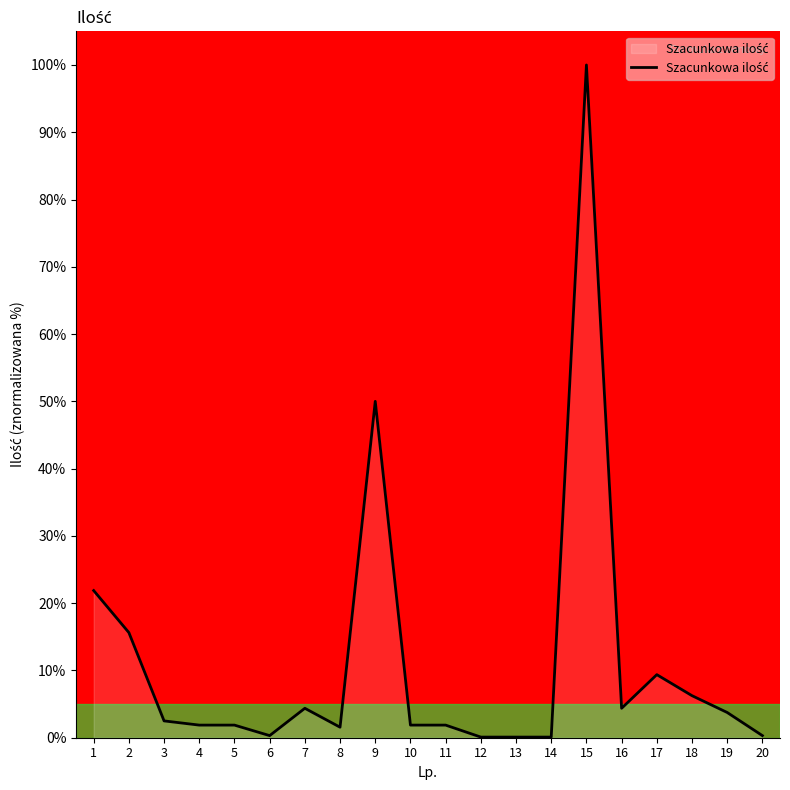

What is the average value?

11.4